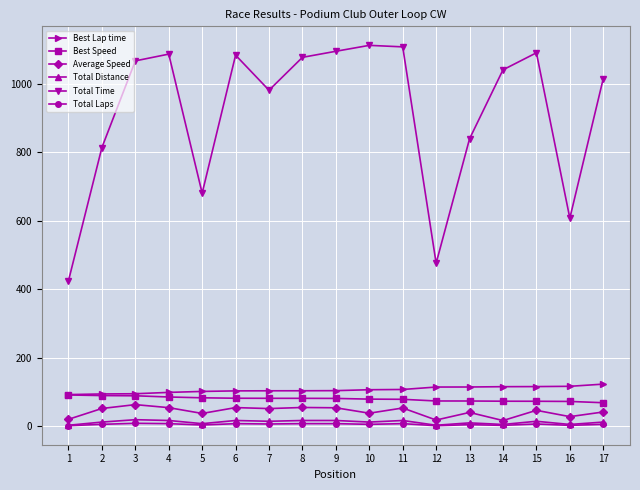

What is the greatest value displayed?

1112.6